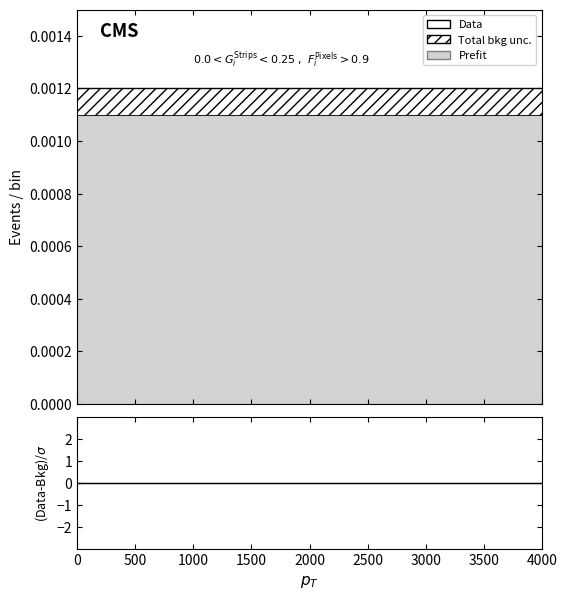

True or false: Data has a value of 0.0 at 2000.

True